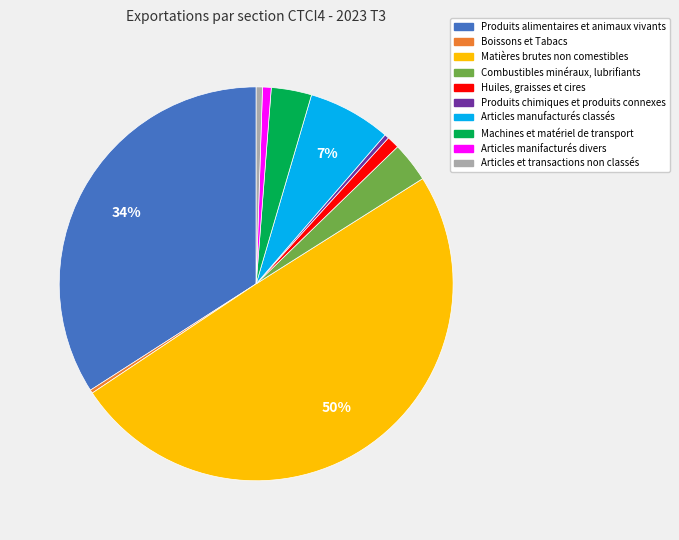

What percentage is the Matières brutes non comestibles slice, to the nearest percent?

50%